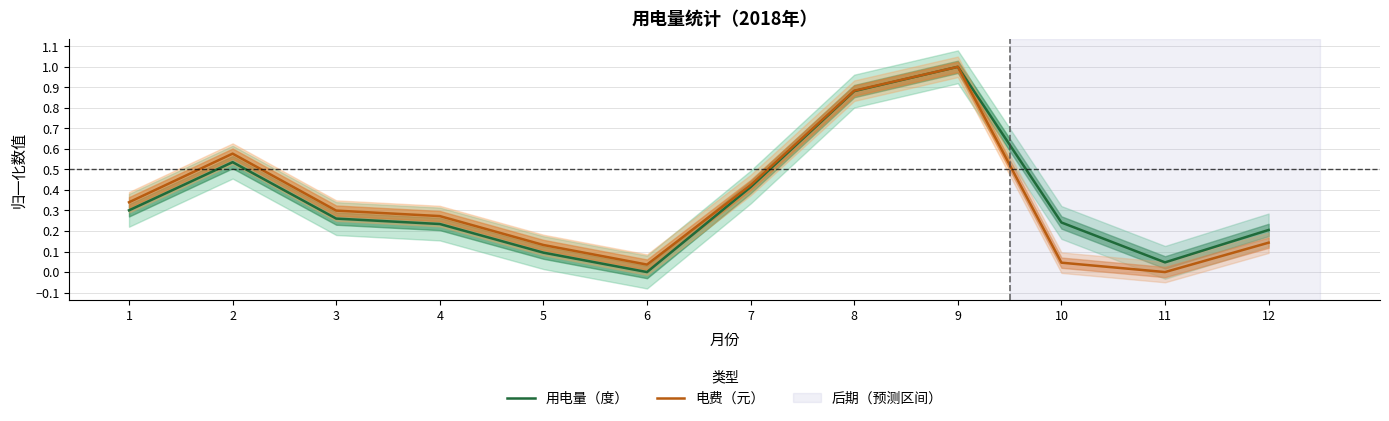

Rank the categories by 电费（元） value from lowest to highest.

11, 6, 10, 5, 12, 4, 3, 1, 7, 2, 8, 9